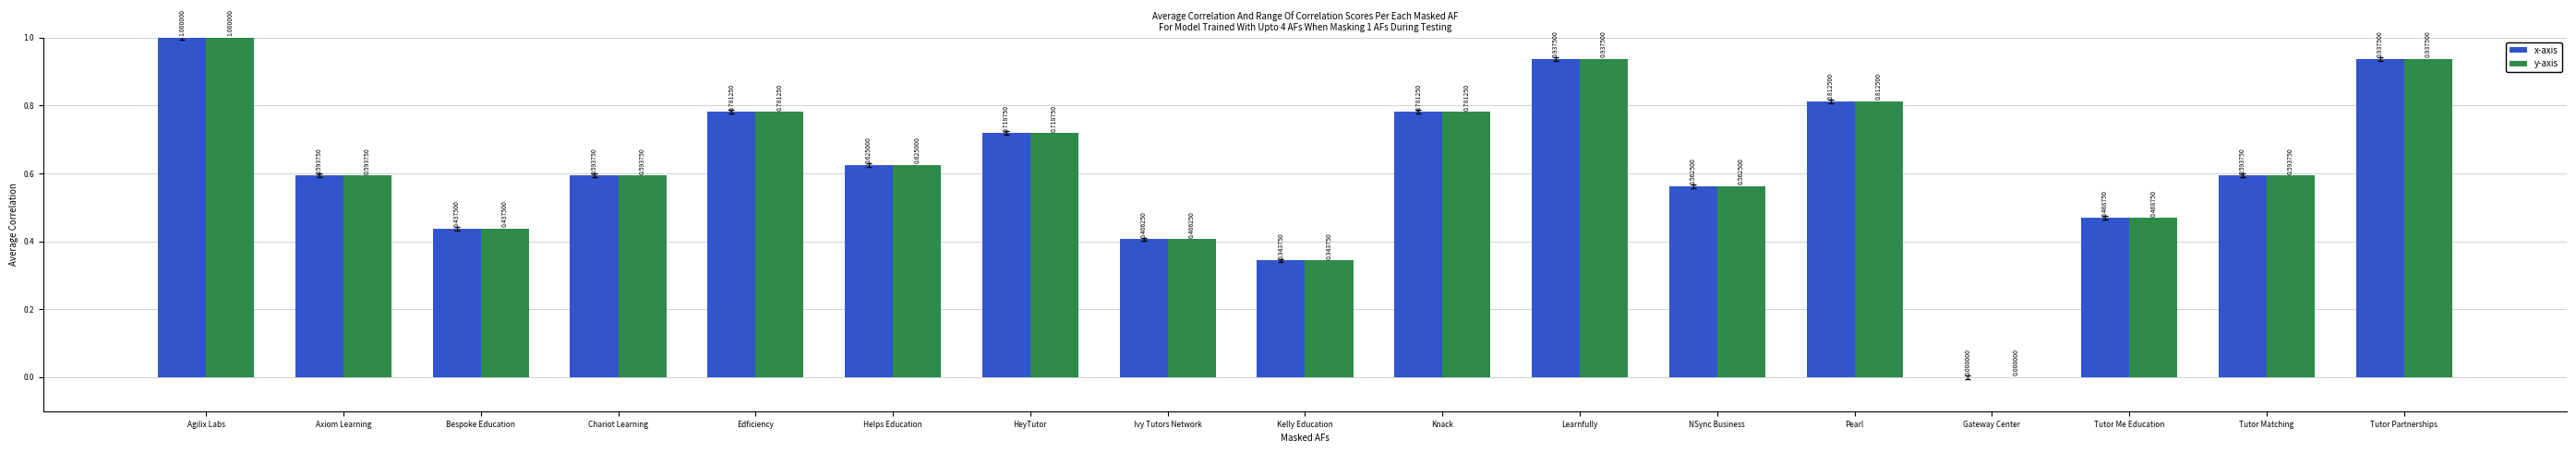

Where is x-axis nearest to the value 0?

Gateway Center